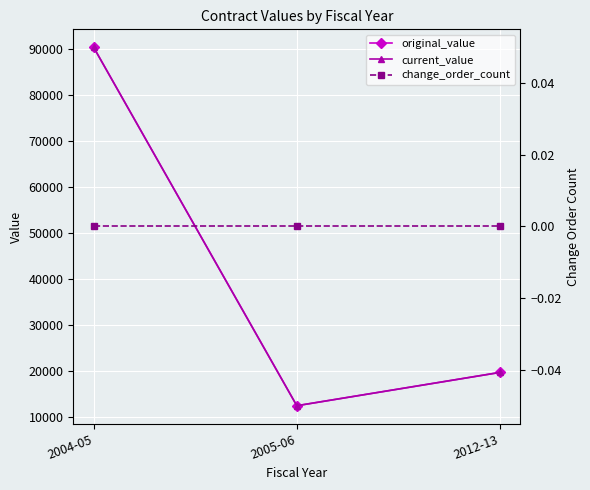

Is the value of original_value at 2005-06 greater than the value of change_order_count at 2012-13?

Yes